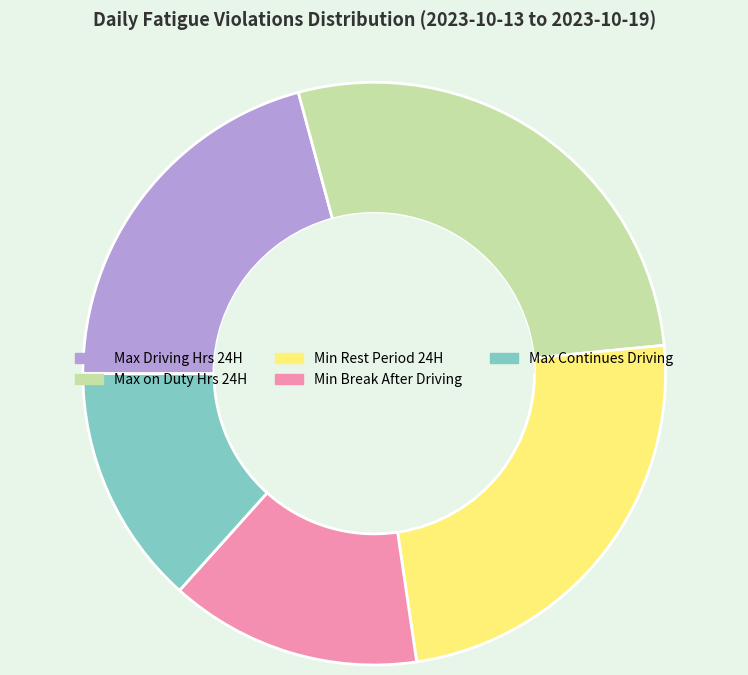

Between Max Driving Hours in 24 Hour Cycle and Max on Duty Hours in 24 Hour Cycle, which is larger?

Max on Duty Hours in 24 Hour Cycle